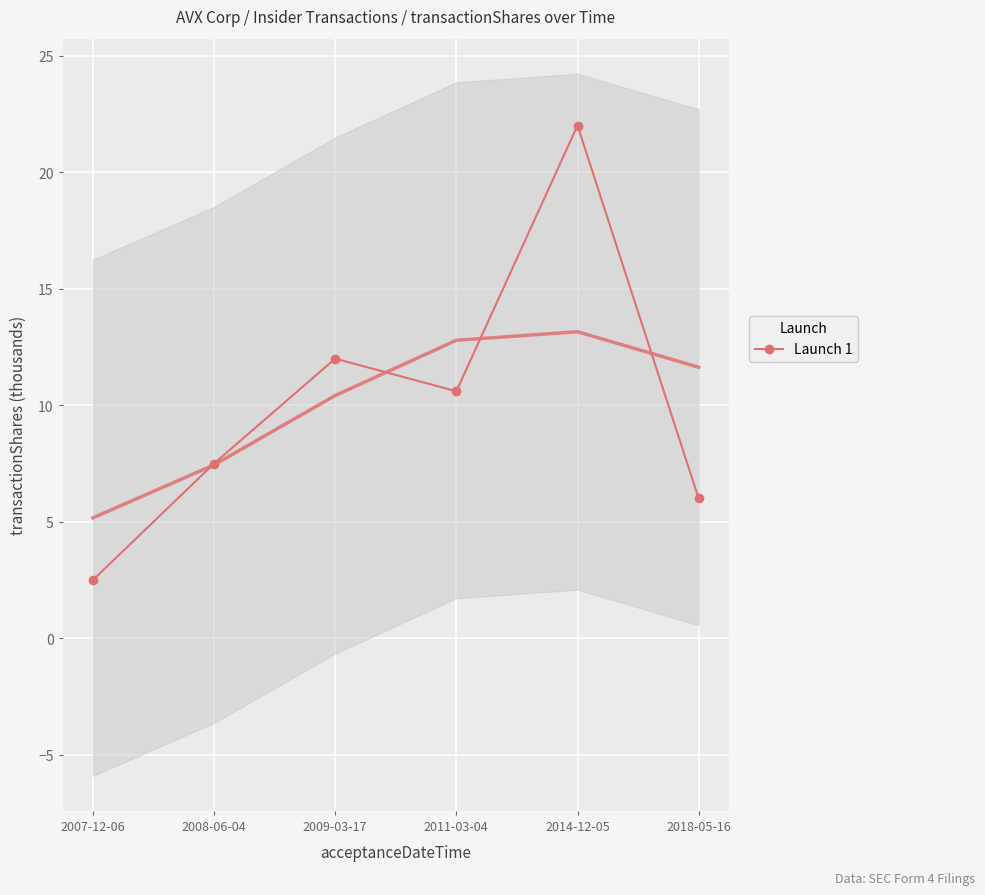

What is the change in value from 2008-06-04 to 2009-03-17?

+4.5